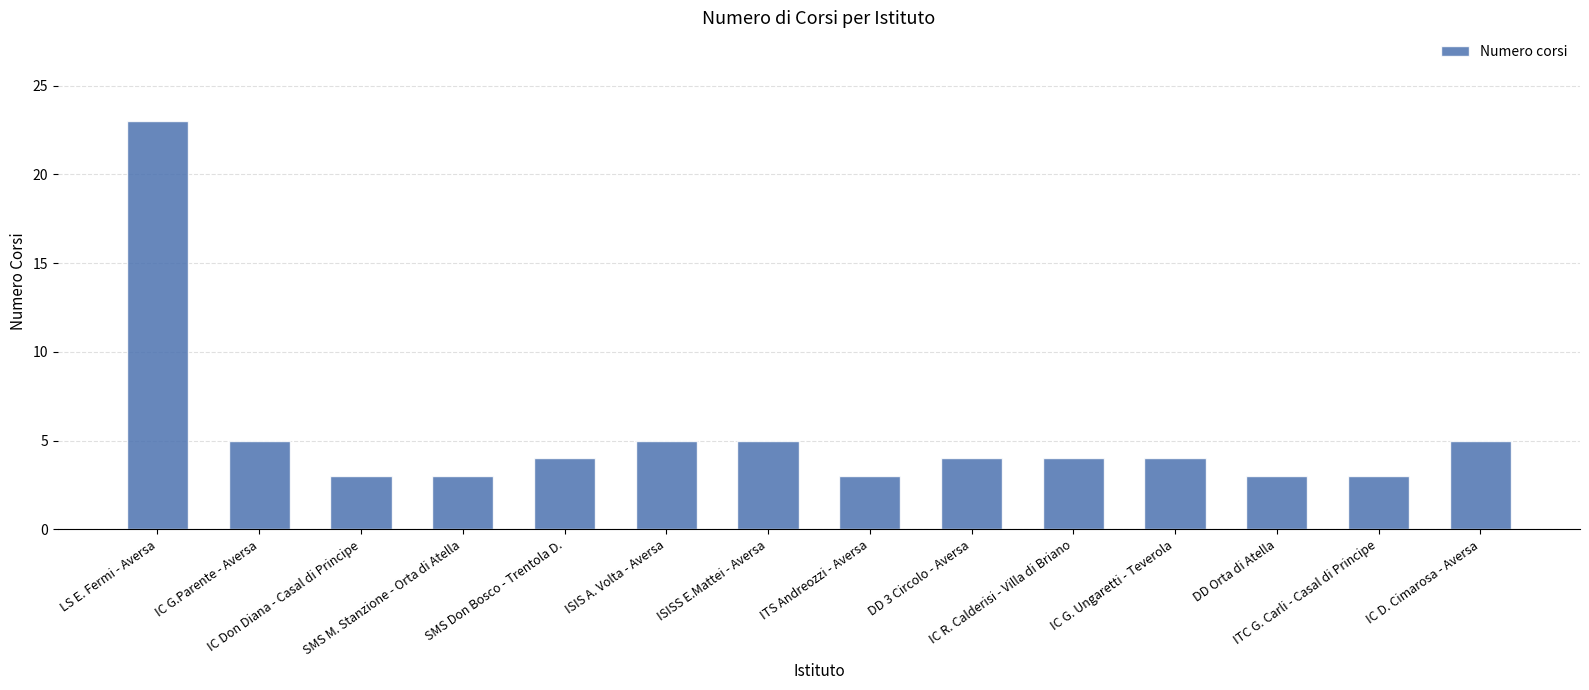

What is the minimum value shown in the chart?

3